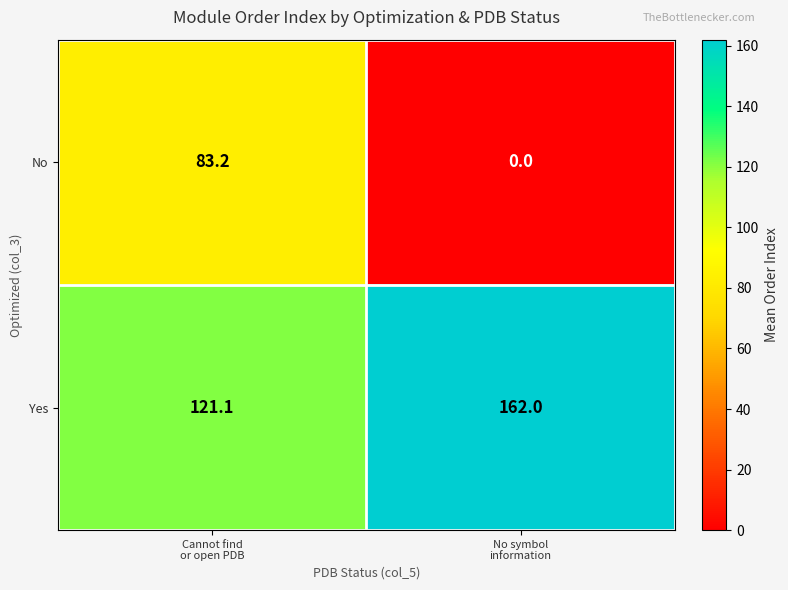

At which category is the sum across all series the highest?

Cannot find
or open PDB